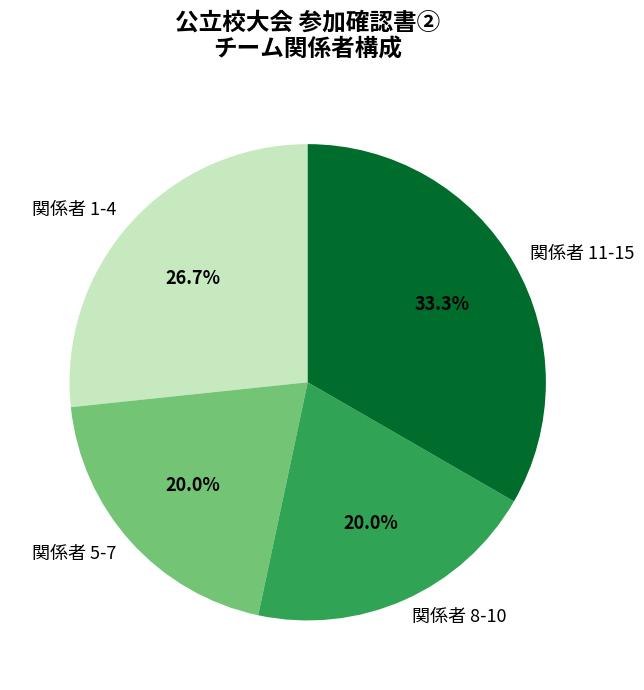

Combined, do 関係者 8-10 and 関係者 1-4 account for over 50%?

No